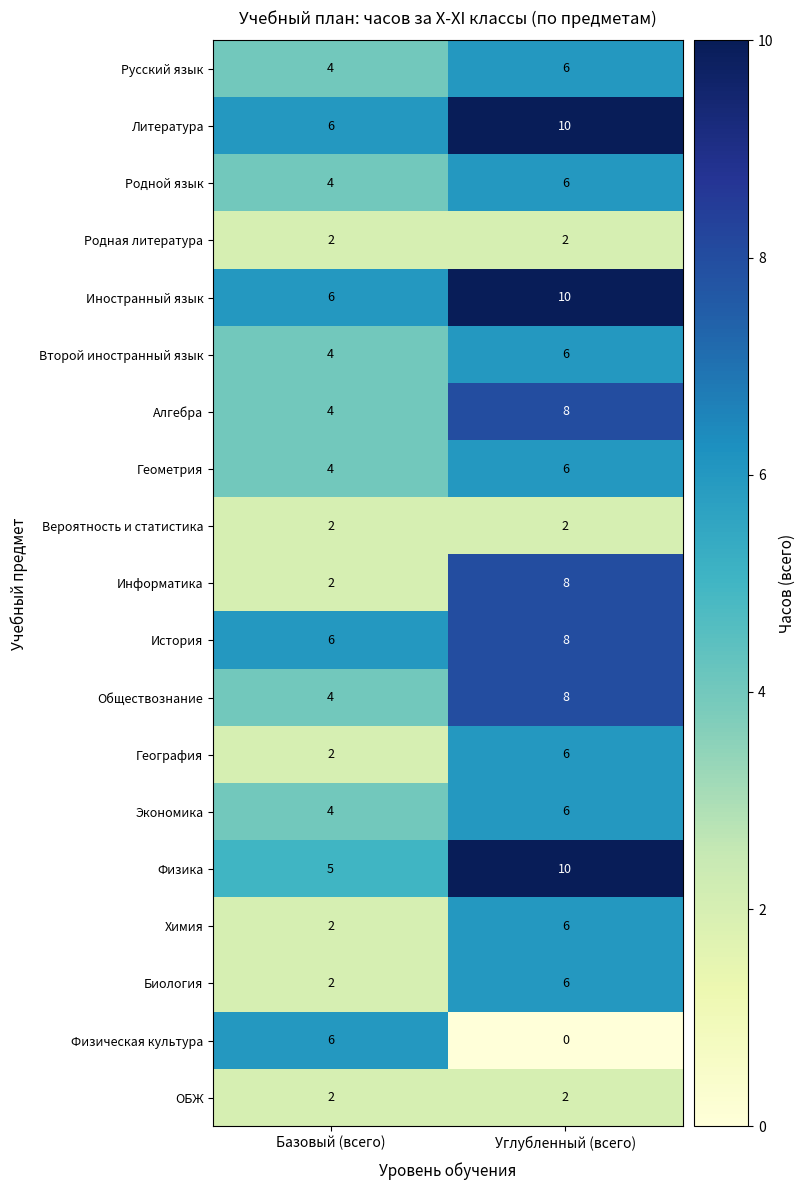

What is the difference between the highest and lowest values at Базовый (всего)?

4